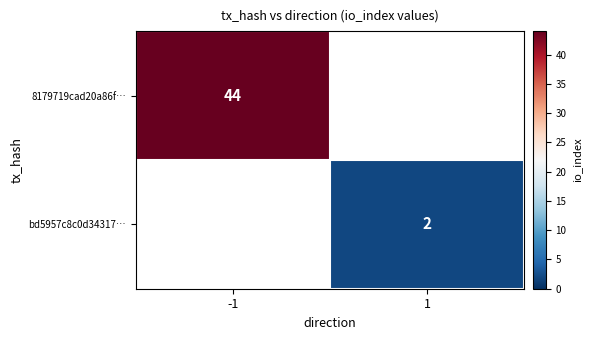

The value of bd5957c8c0d34317… at 1 is 2. True or false?

True